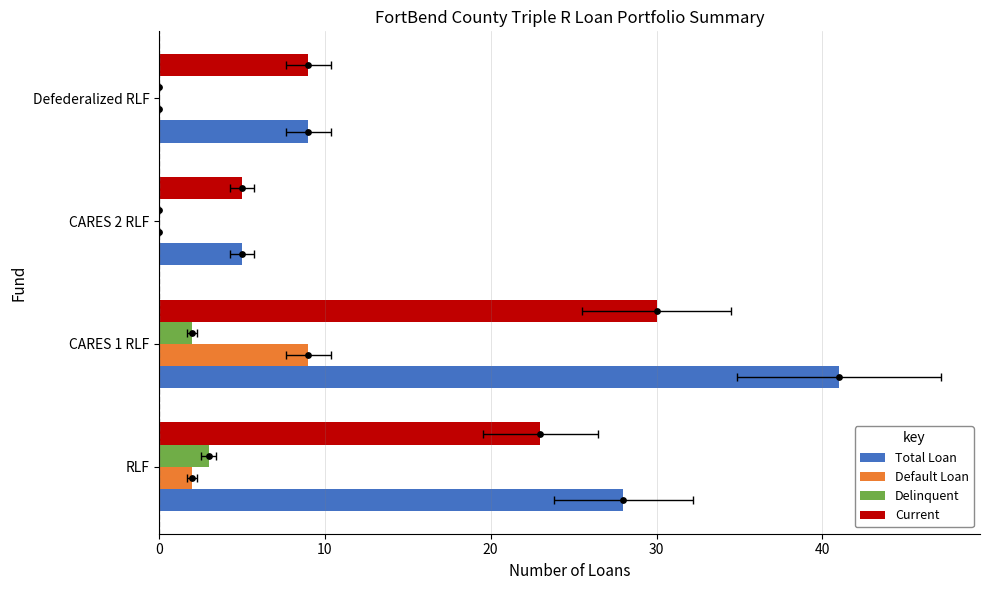

What is the total value across all series at CARES 2 RLF?

10